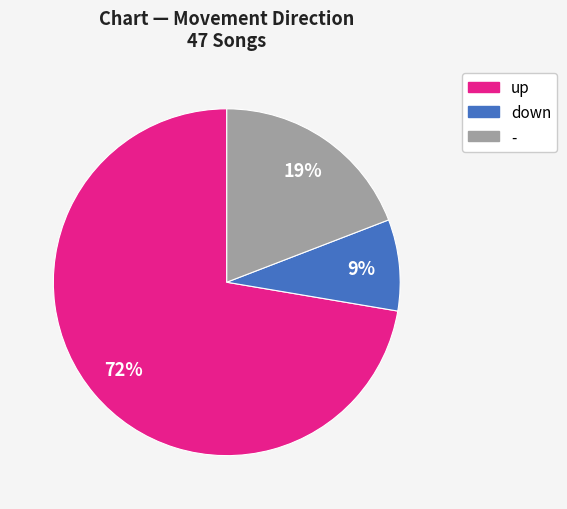

What is the largest slice in the pie chart?

up